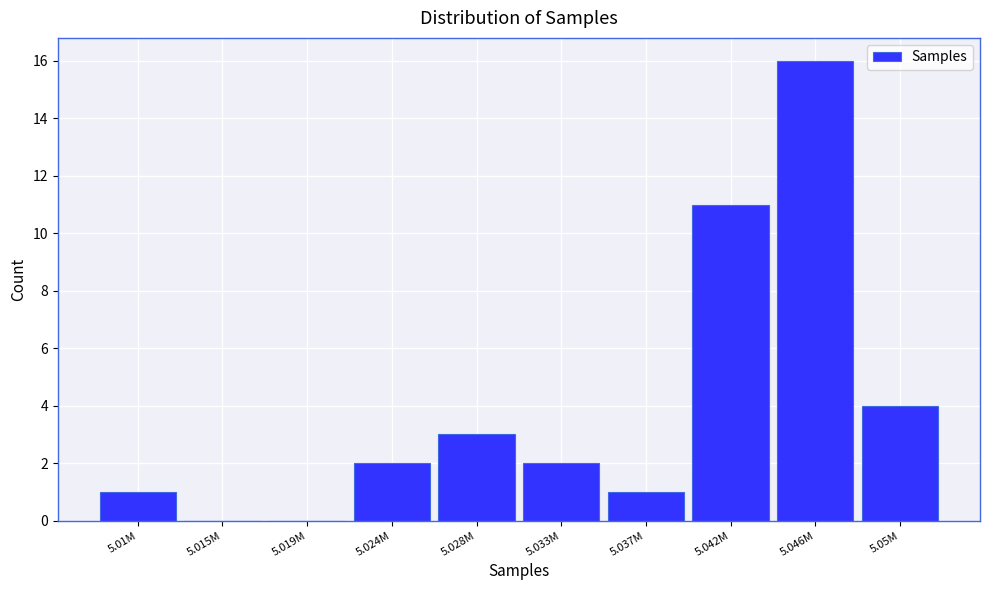

Reading left to right, extract all data points from this chart.

5.01M=1	5.015M=0	5.019M=0	5.024M=2	5.028M=3	5.033M=2	5.037M=1	5.042M=11	5.046M=16	5.05M=4